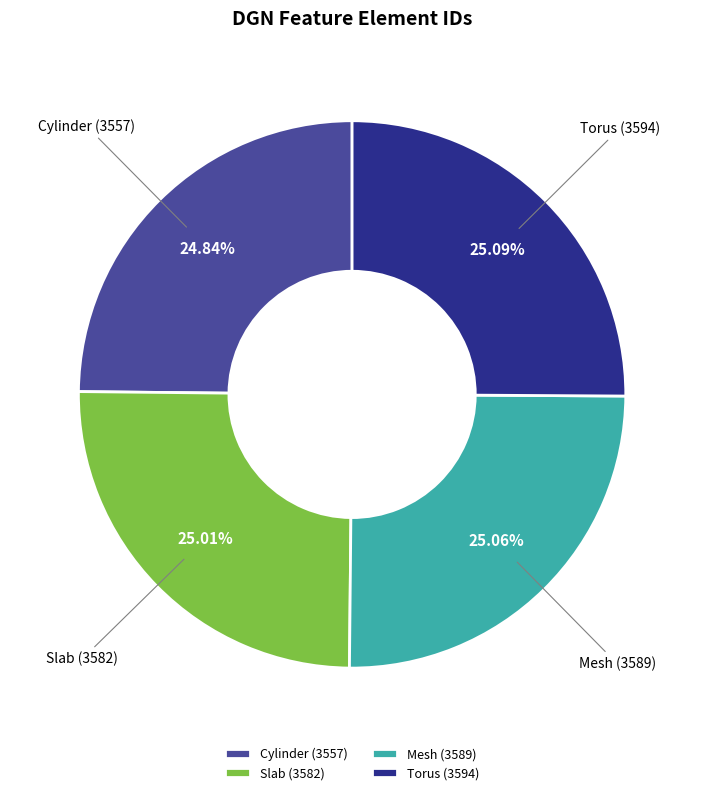

How many segments does this pie chart have?

4